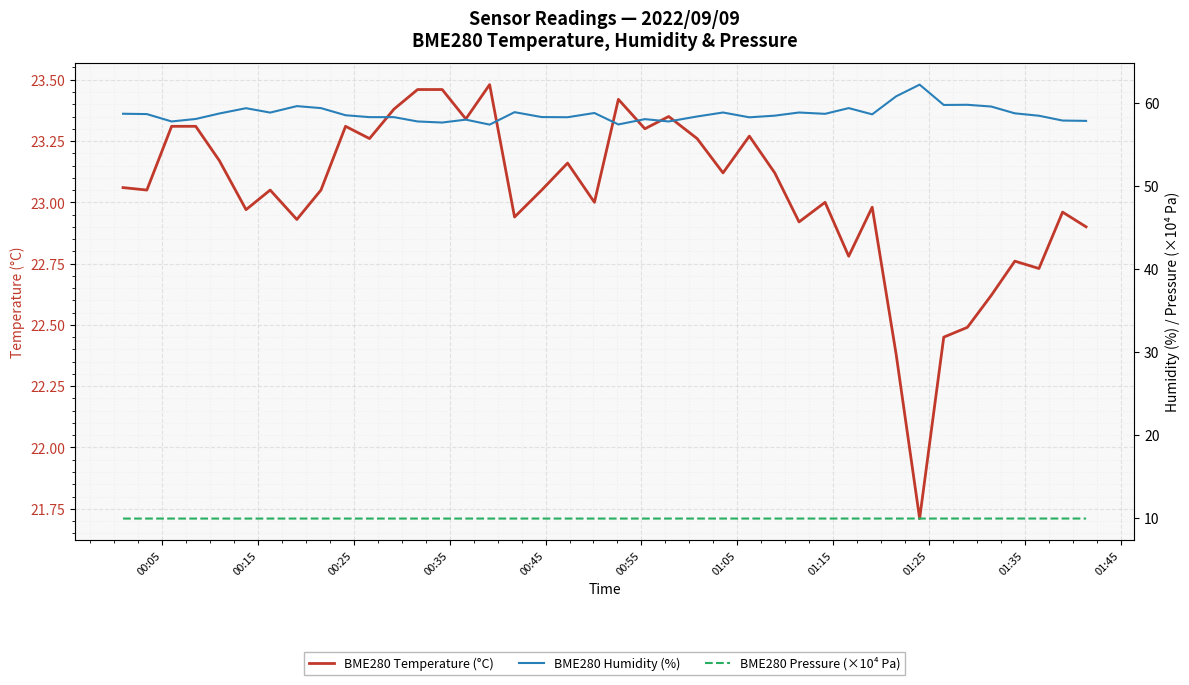

True or false: BME280 Temperature (°C) and BME280 Humidity (%) intersect in this chart.

False